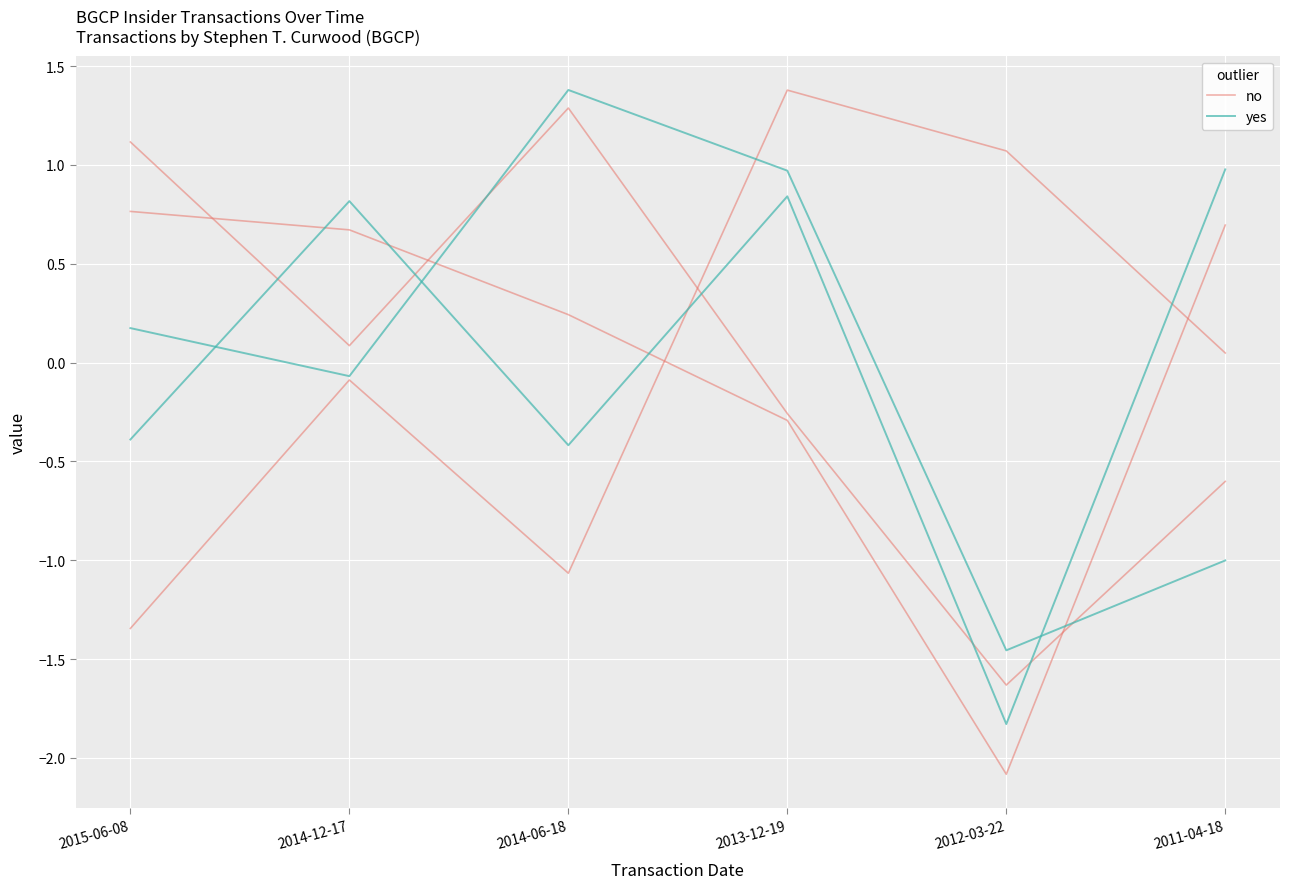

What are all the series names shown in the legend?

no, yes